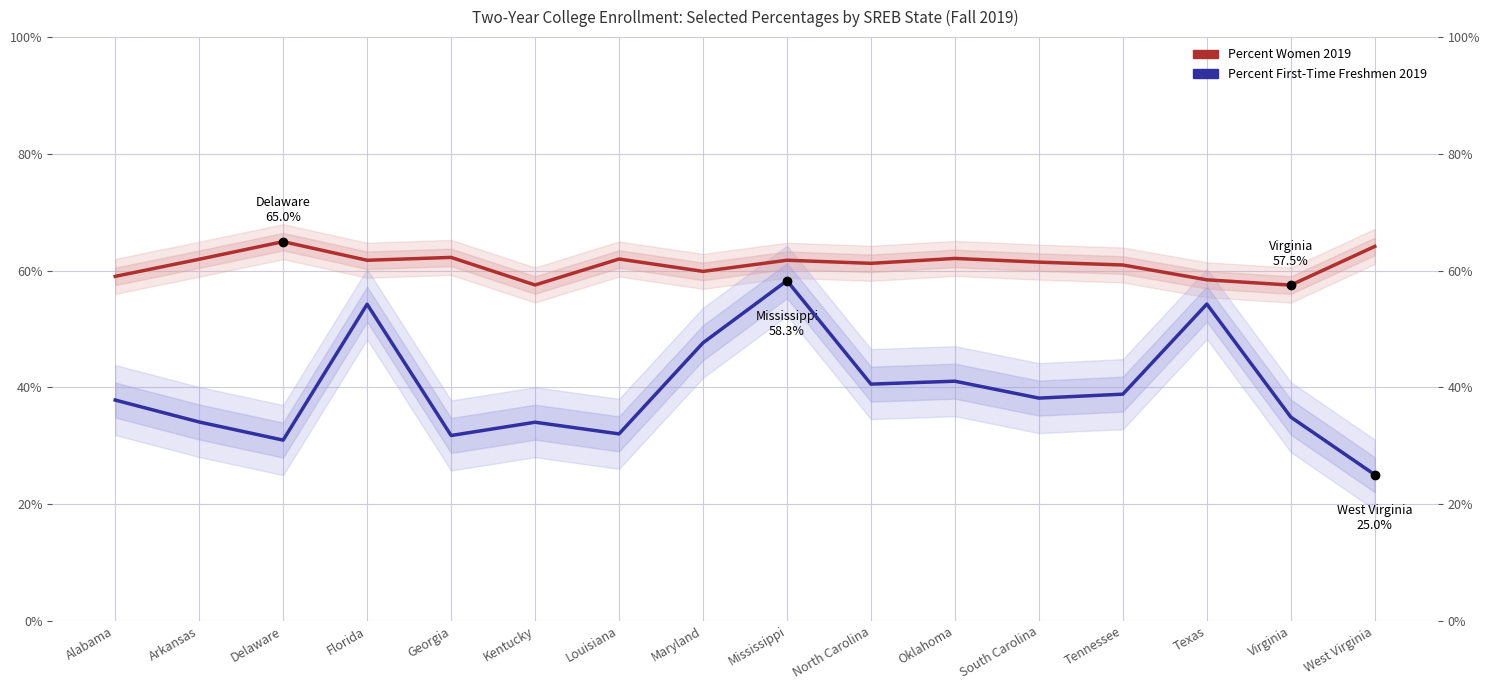

What is the maximum value shown in the chart?

65.0